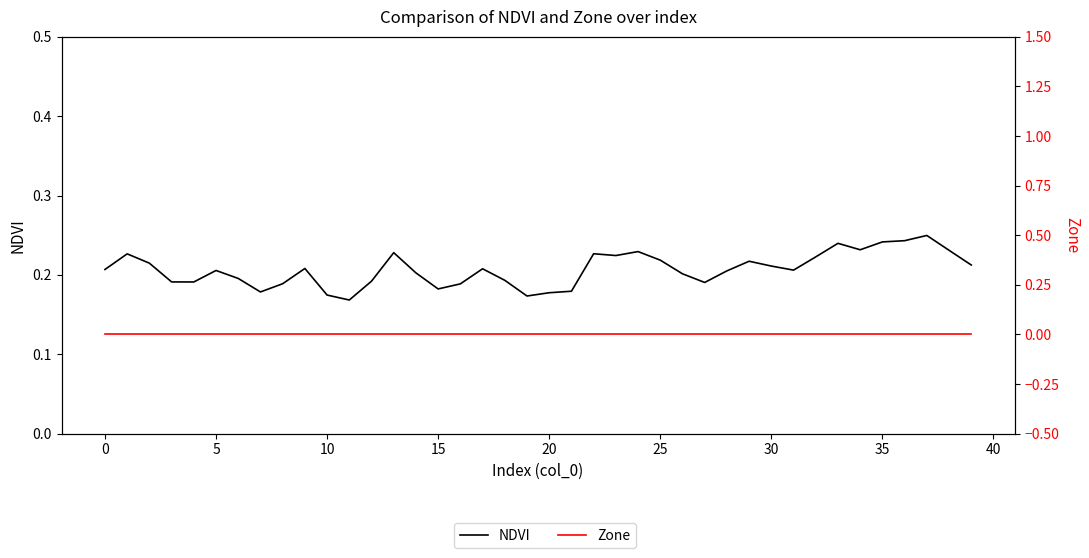

Which series has the largest total across all categories?

NDVI